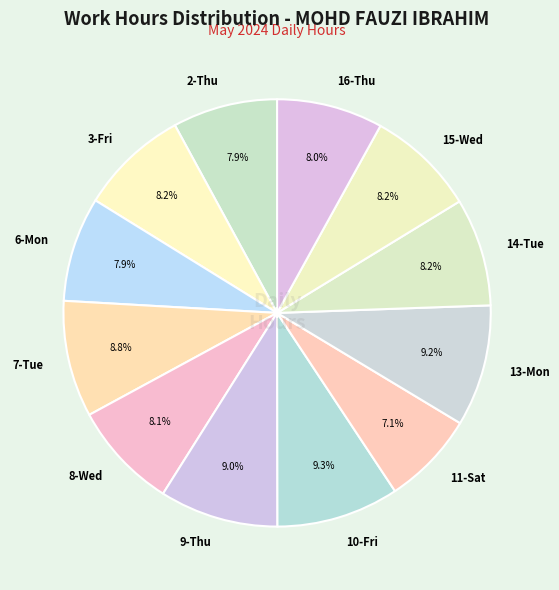

What percentage is the 15-Wed slice, to the nearest percent?

8%